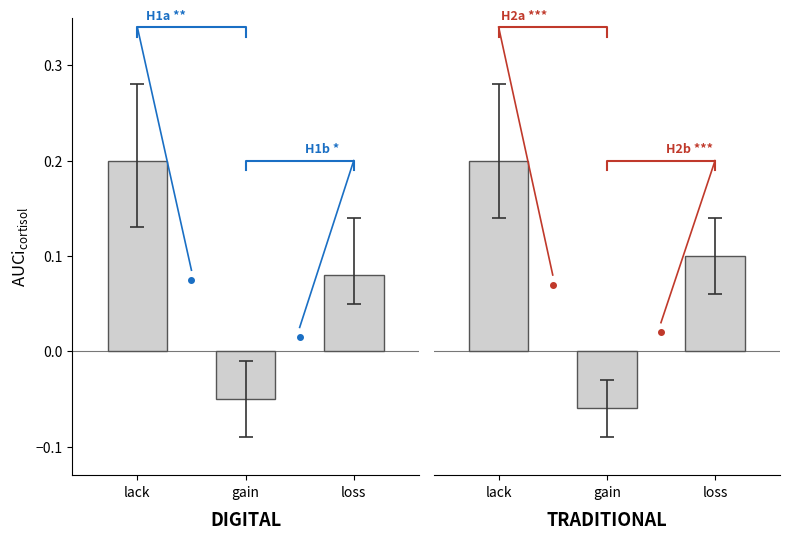

What is the maximum value for TRADITIONAL?

0.2